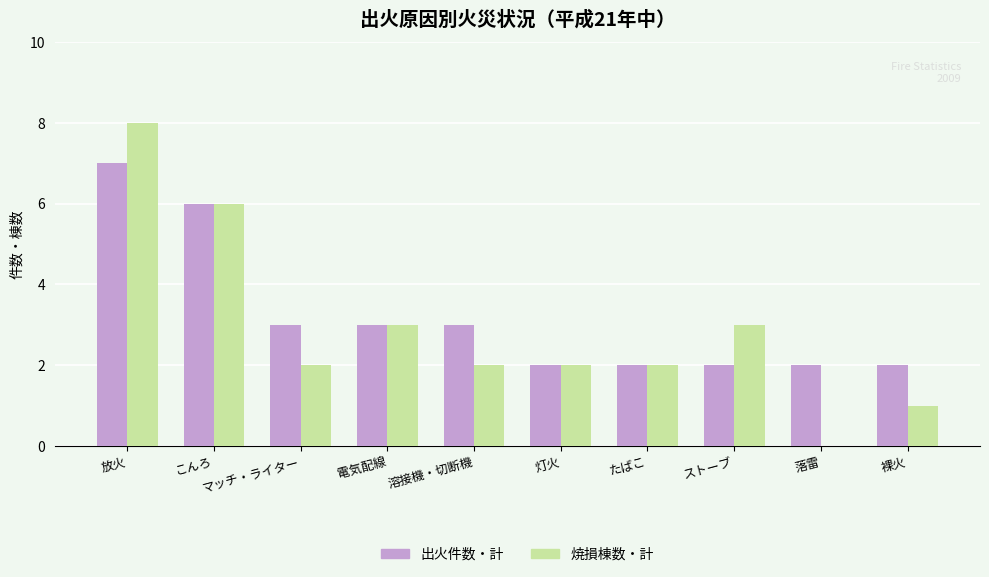

How many categories are shown in the chart?

10